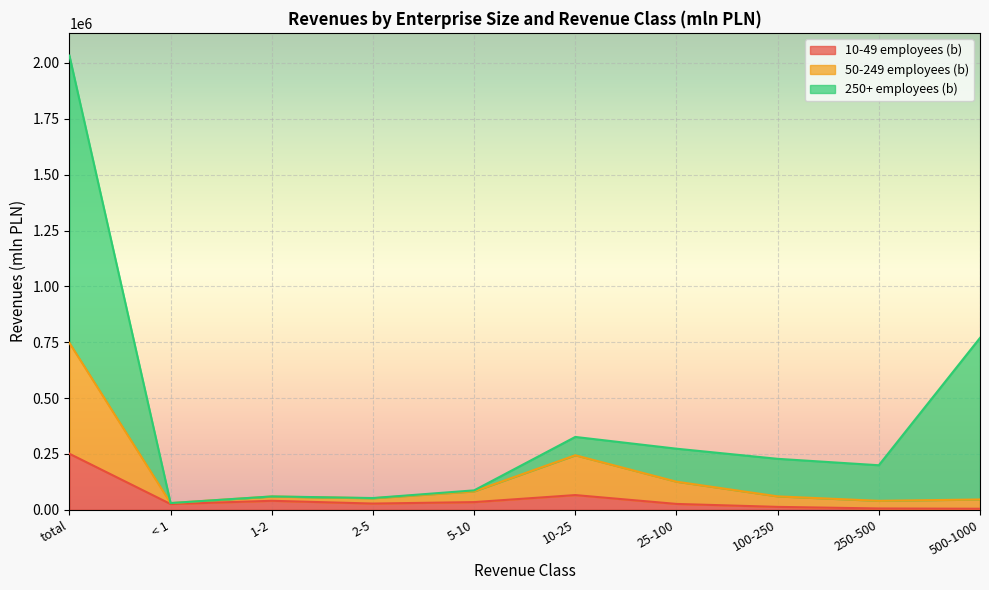

The value of 10-49 employees (b) at 250-500 is 2808.4. True or false?

False